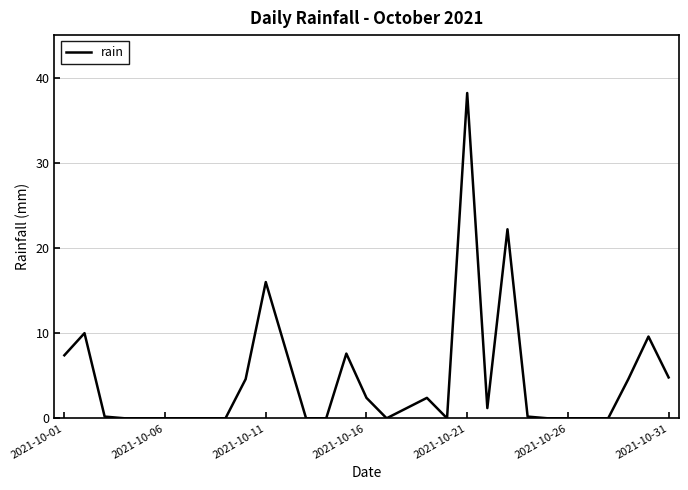

What is the greatest value displayed?

38.2